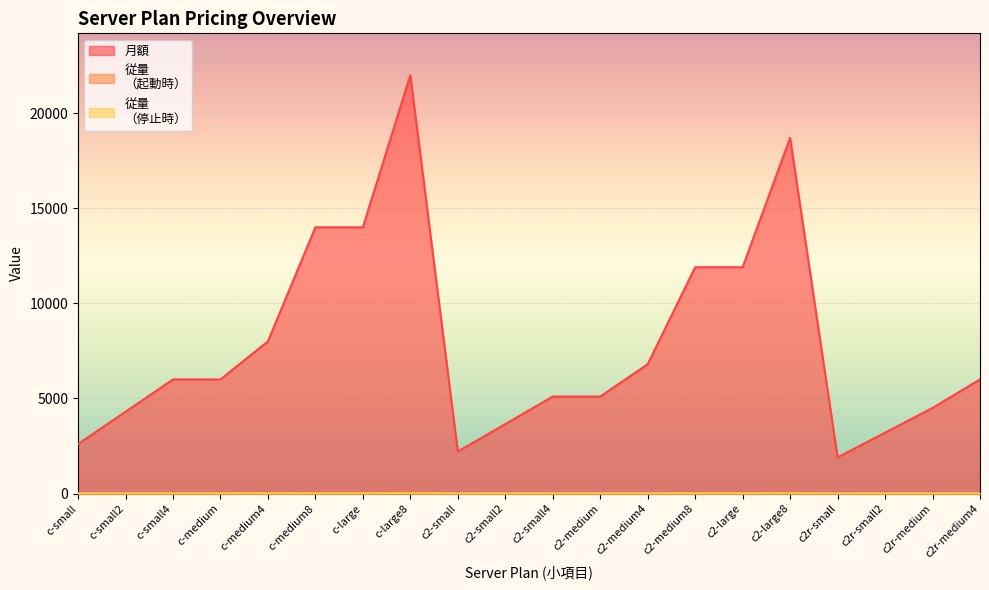

Is the value of 従量
（停止時） at c-large8 greater than the value of 月額 at c-medium4?

No